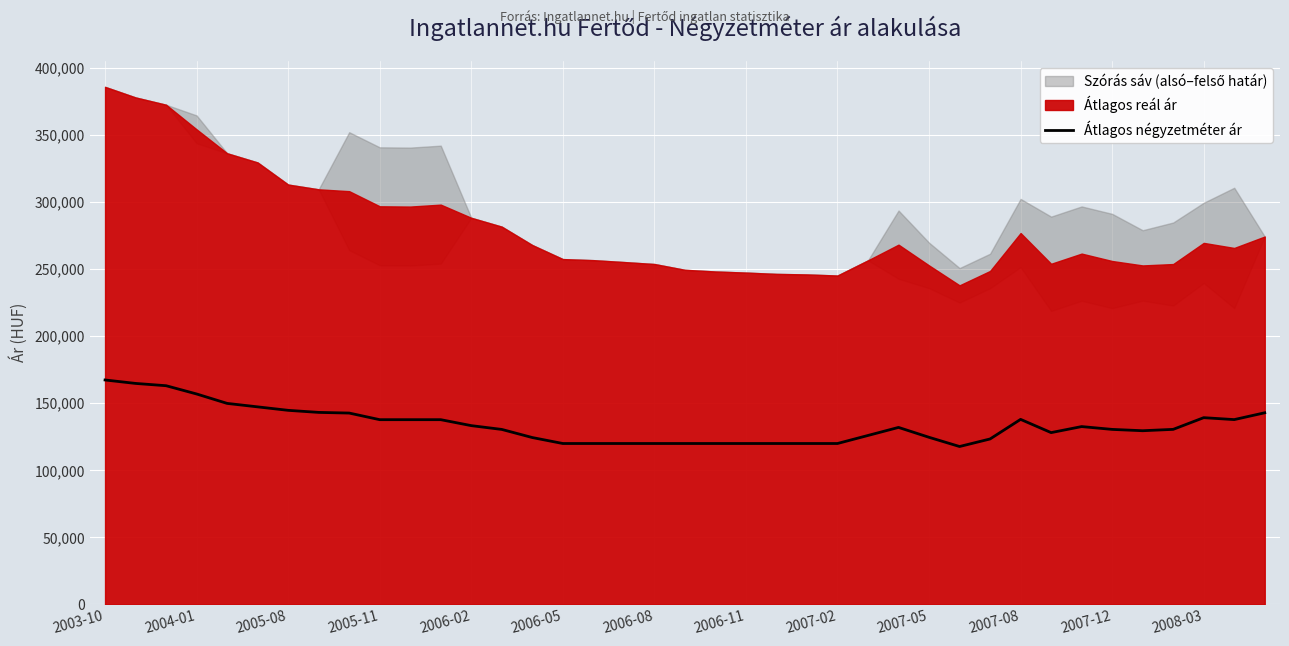

What is the minimum value for Átlagos négyzetméter ár?

117757